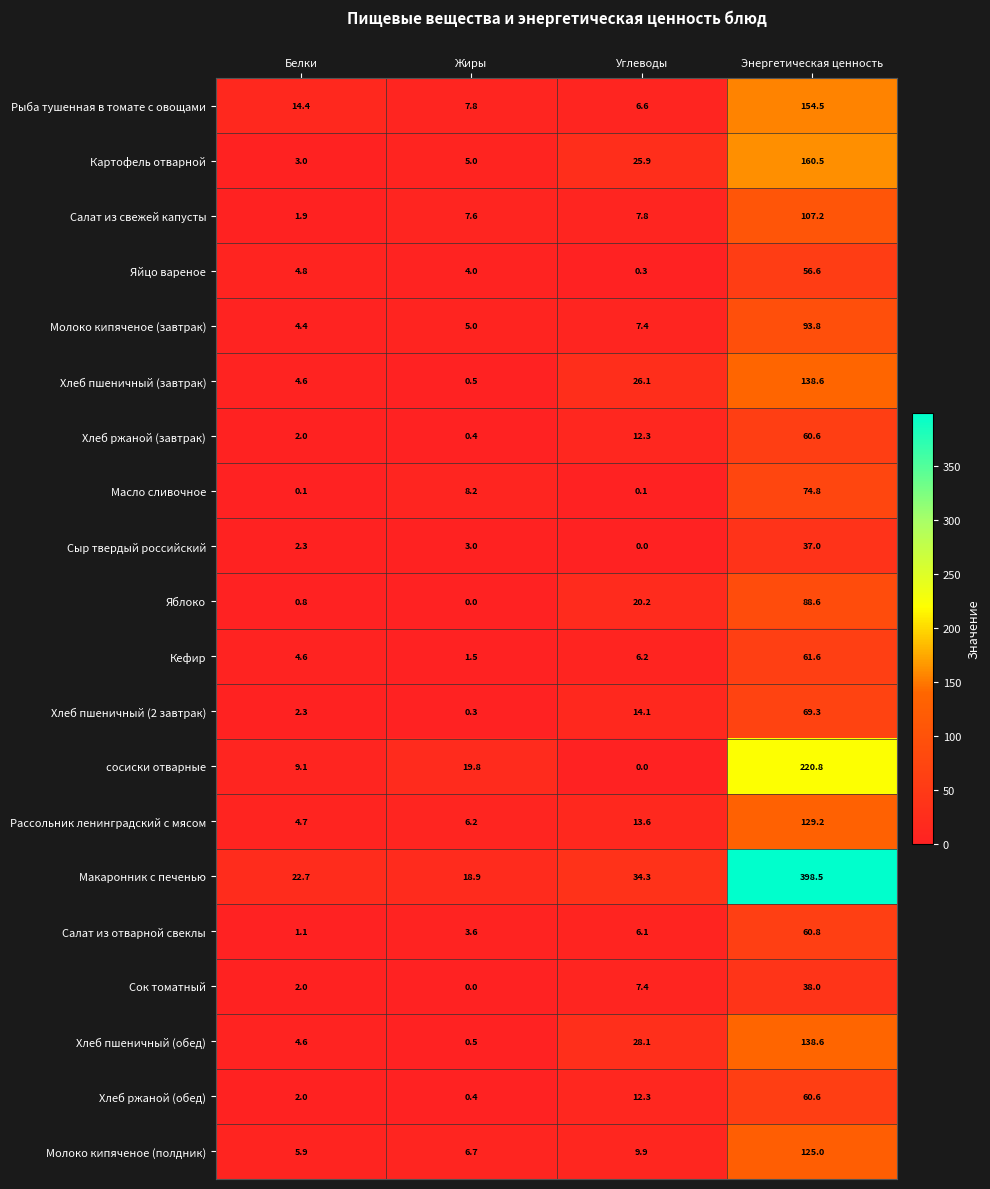

At which category is the sum across all series the highest?

Энергетическая ценность